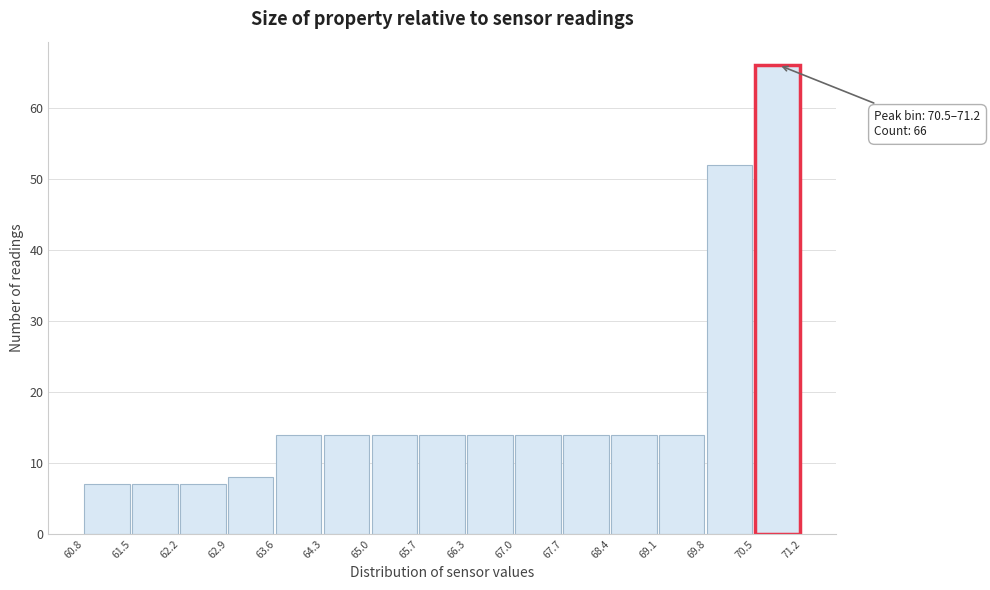

Which range on the x-axis has the tallest bar?

70.5 to 71.2